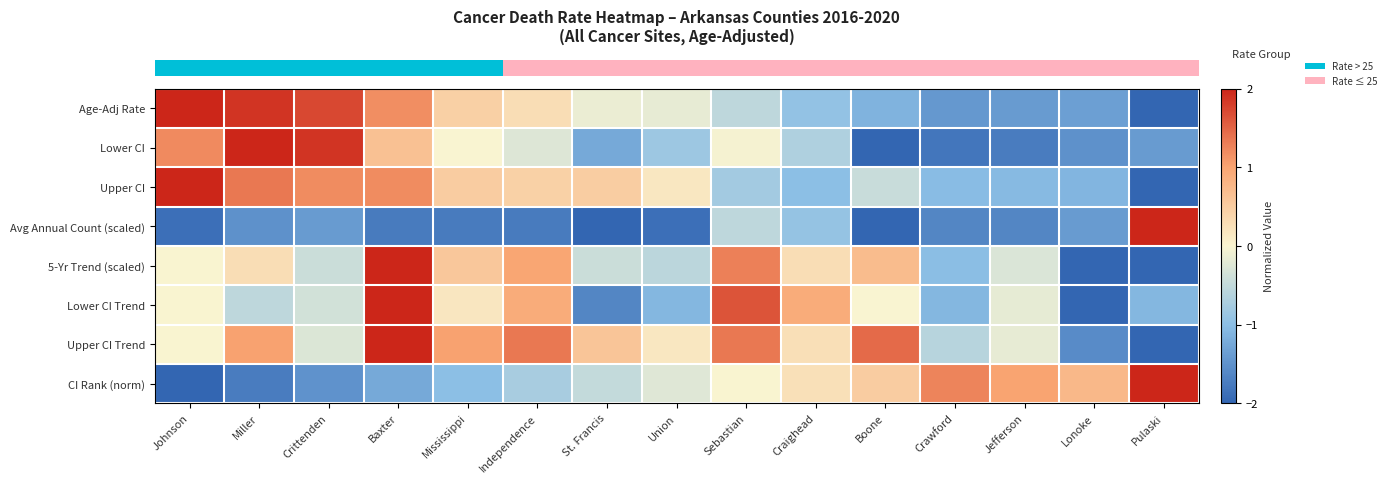

What is the minimum value shown in the chart?

-2.0